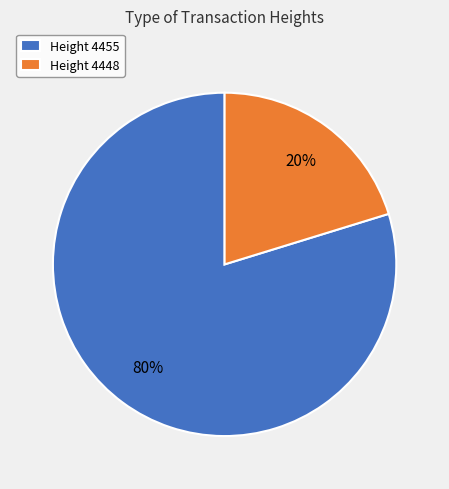

Is the sum of Height 4448 and Height 4455 greater than half?

Yes